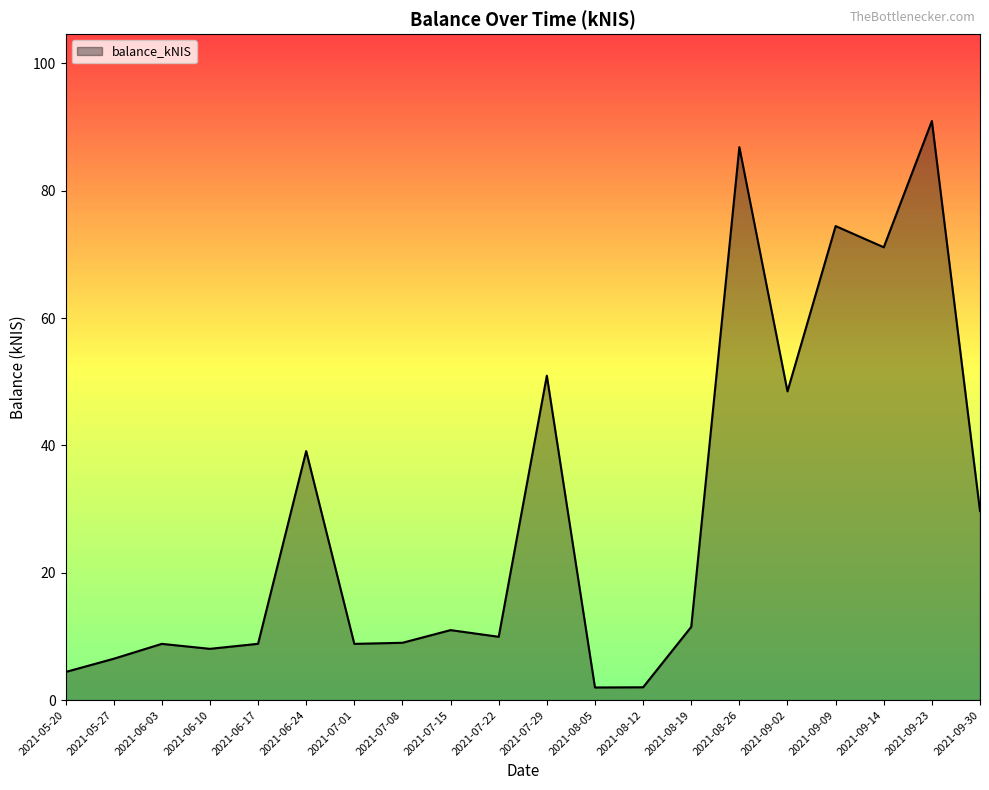

What is the difference between the maximum and minimum values?

89.0